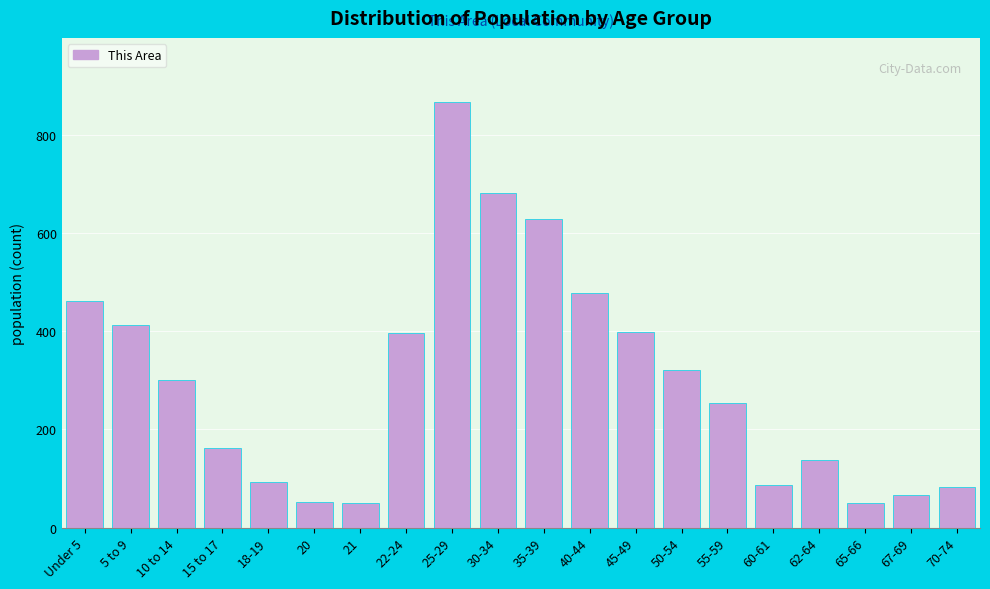

What is the average value?

299